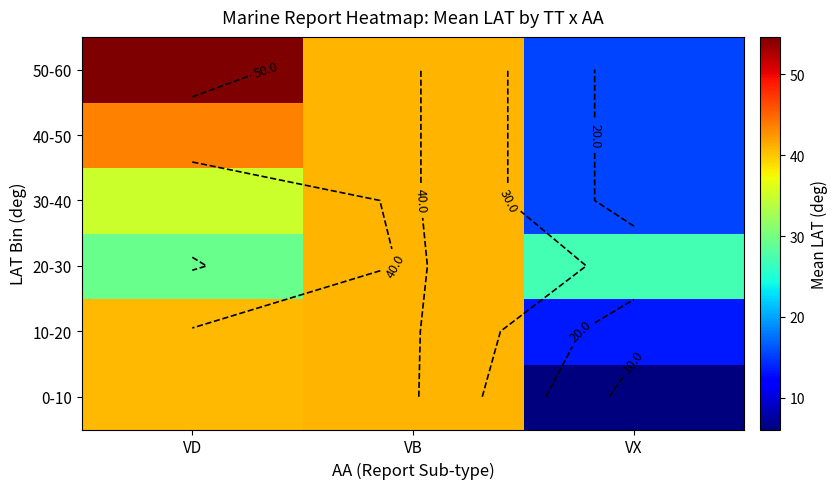

What is the difference between the 40-50 values at VD and VX?

28.1